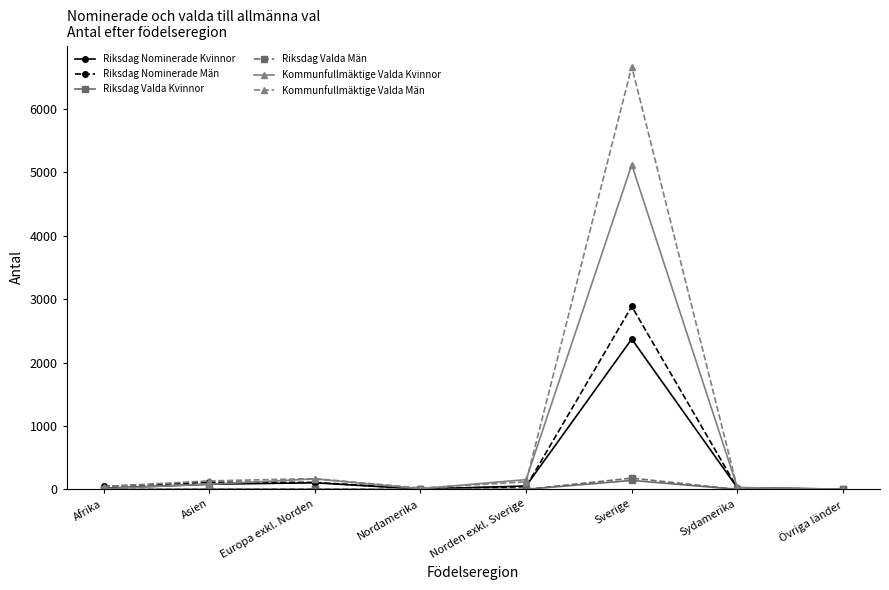

True or false: Riksdag Nominerade Män has more than 0 points higher than both neighbors.

True